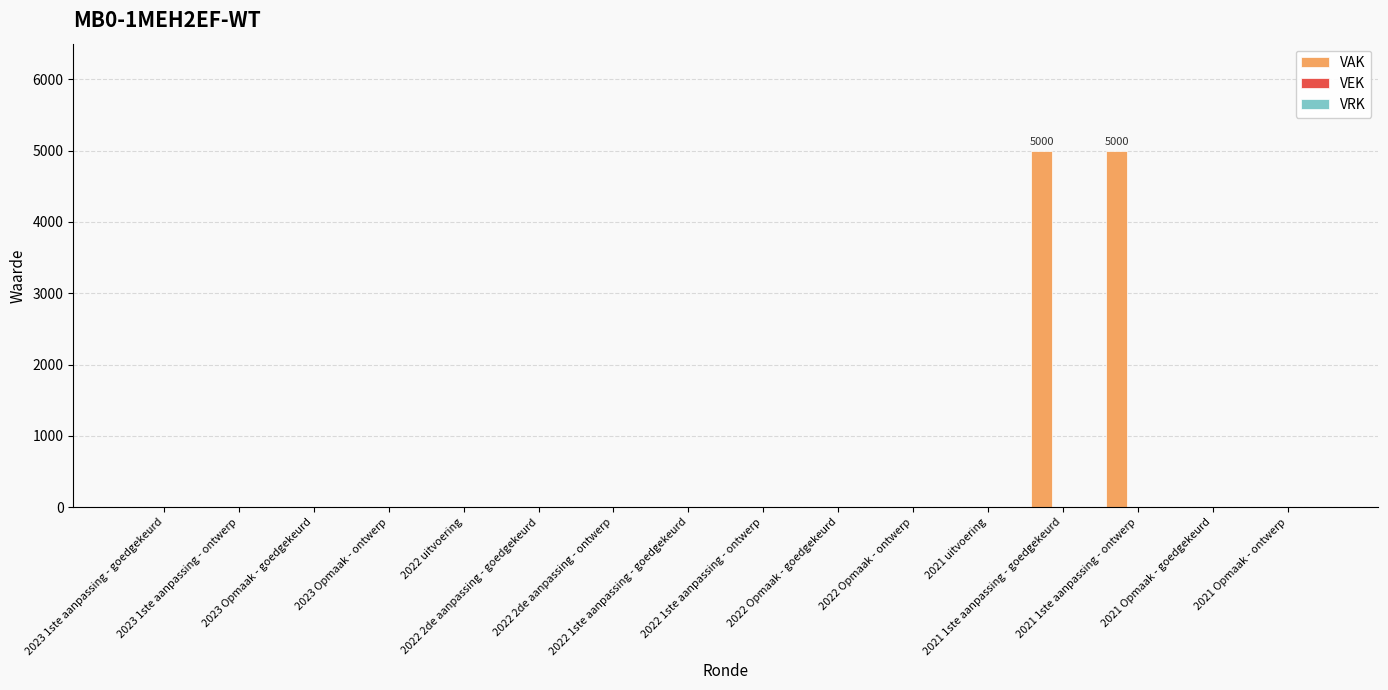

What is the sum of all values?

10000